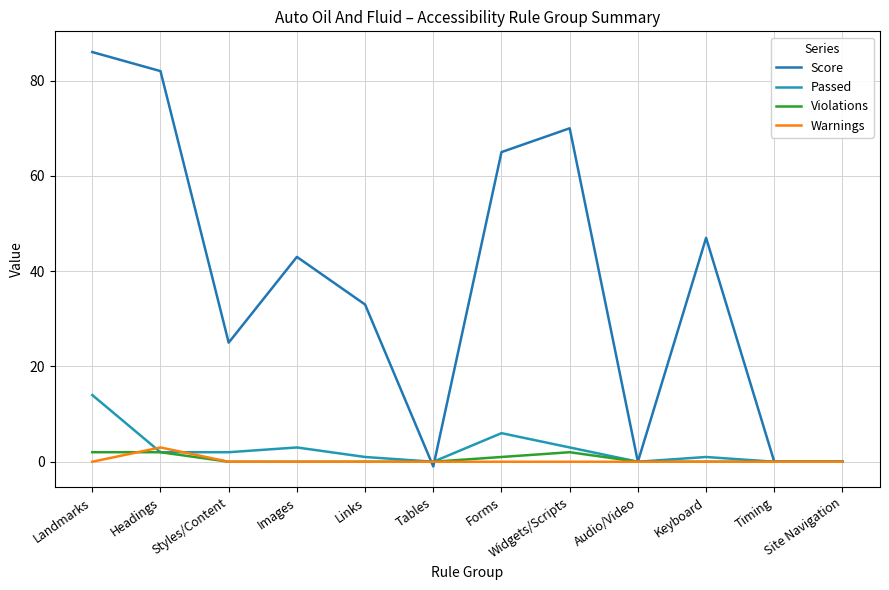

How many intersections are there between Passed and Score?

2